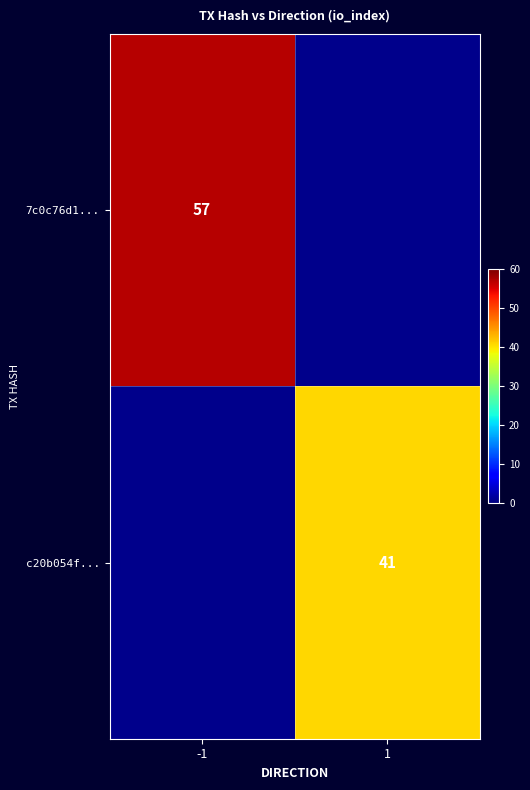

Count the number of data series in this chart.

2